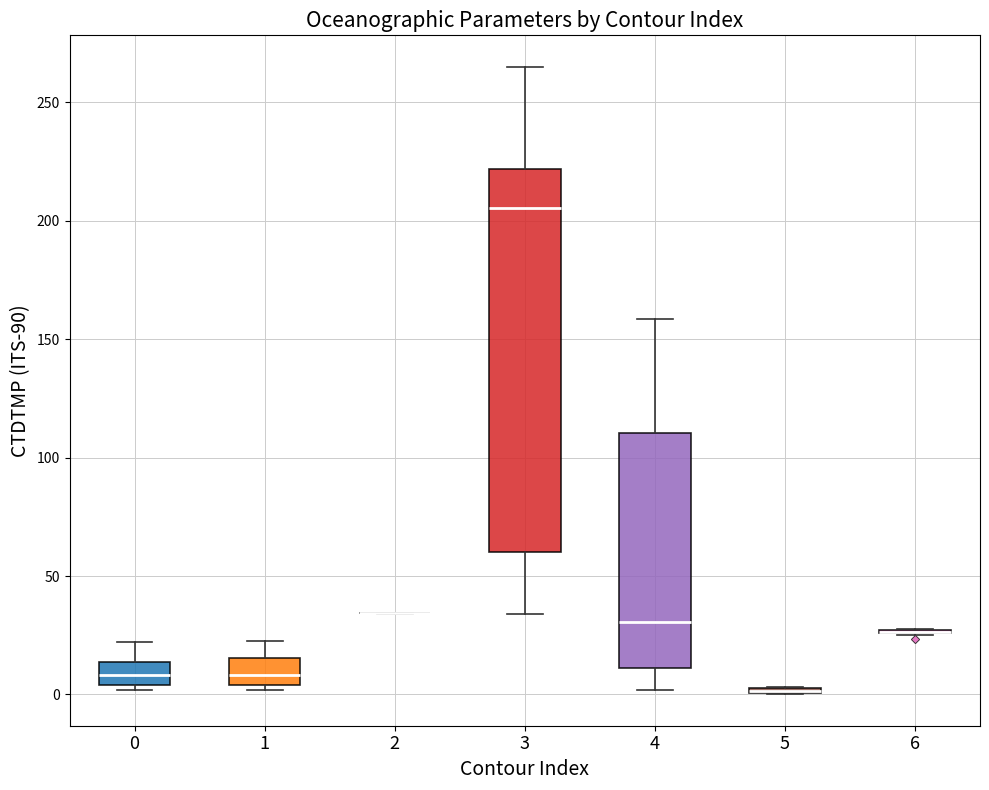

Comparing the boxes themselves (not the whiskers), which one is the tallest?

3